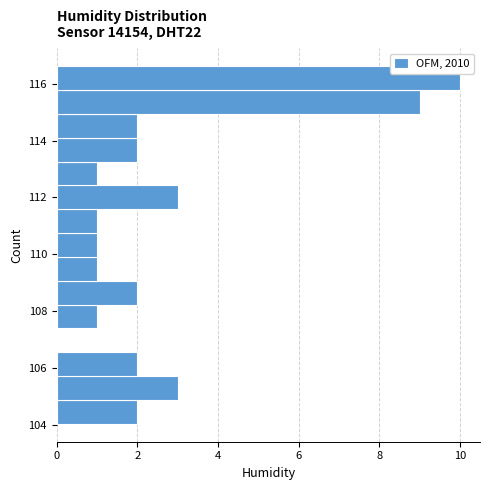

Reading bottom to top, transcribe this chart: for each bar, give the range it covers on the y-axis and its length. Neither the bar edges nor the lengths are printed on the chart, so give them approximately, as read against the axes.

104.0 to 104.8: 2
104.8 to 105.8: 3
105.8 to 106.6: 2
106.6 to 107.4: 0
107.4 to 108.2: 1
108.2 to 109.0: 2
109.0 to 110.0: 1
110.0 to 110.8: 1
110.8 to 111.6: 1
111.6 to 112.4: 3
112.4 to 113.2: 1
113.2 to 114.0: 2
114.0 to 115.0: 2
115.0 to 115.8: 9
115.8 to 116.6: 10